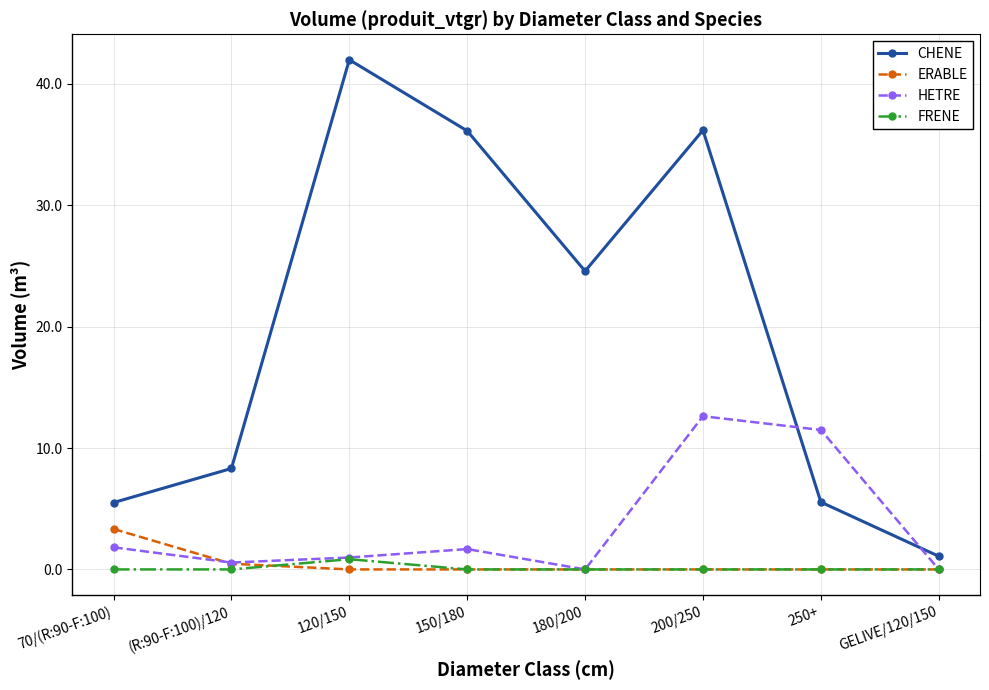

What is the difference between the maximum and minimum values in the CHENE series?

40.9